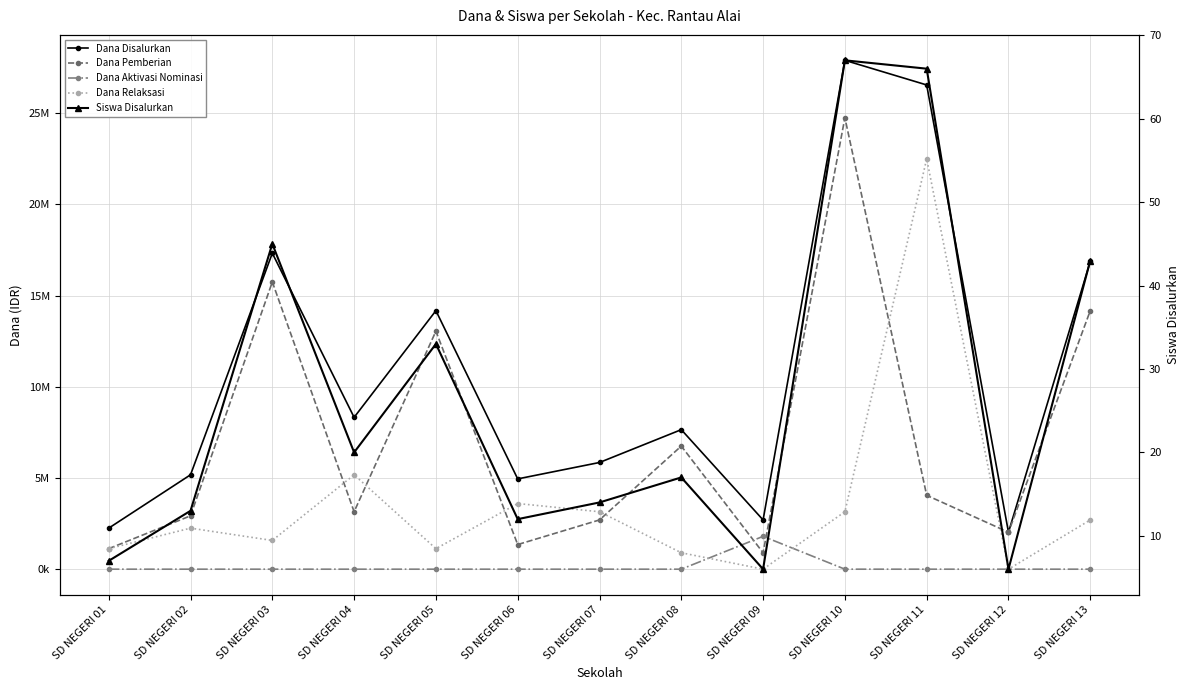

What are all the series names shown in the legend?

Dana Disalurkan, Dana Pemberian, Dana Aktivasi Nominasi, Dana Relaksasi, Siswa Disalurkan